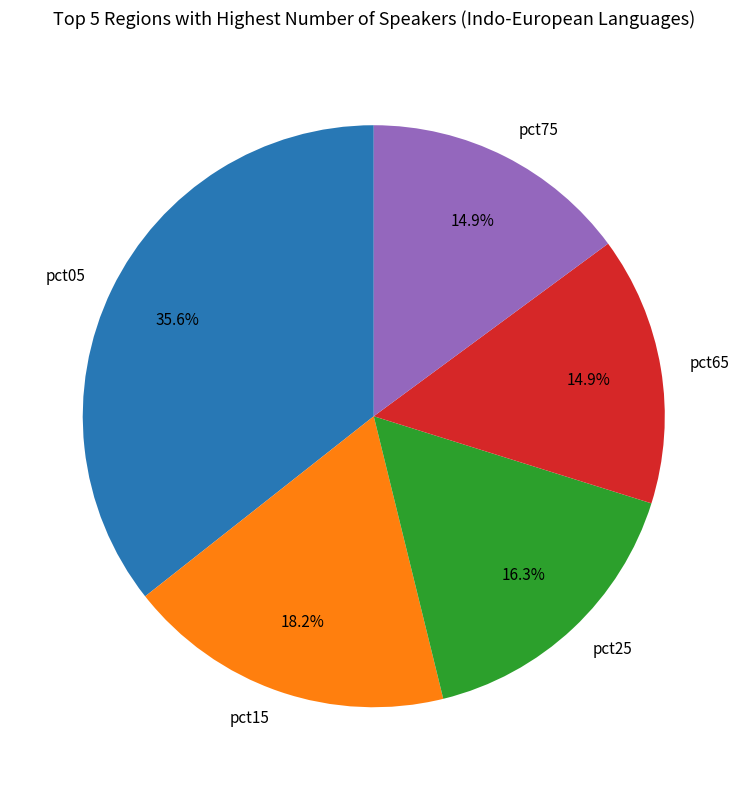

What percentage is NOT represented by pct75?

85.1%